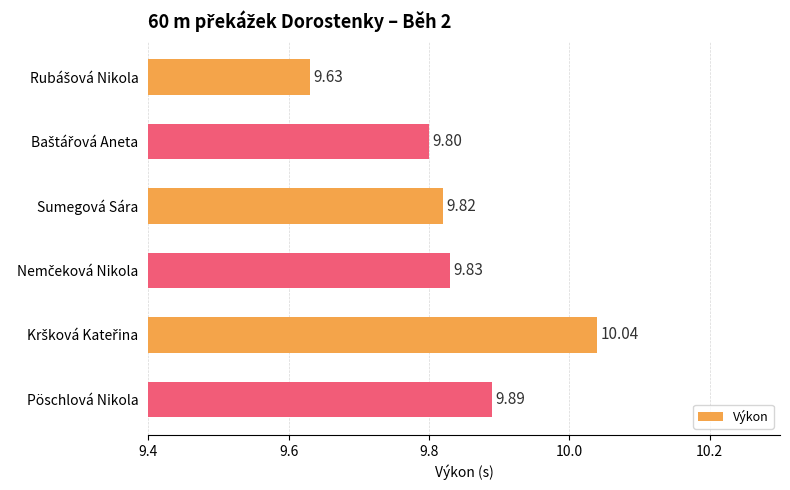

What is the minimum value shown in the chart?

9.6